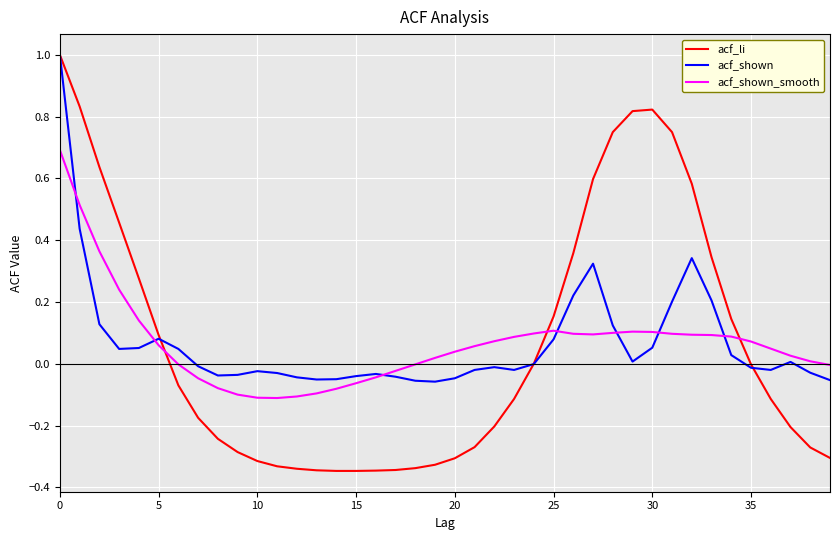

Does the chart display data point markers on the line(s)?

No